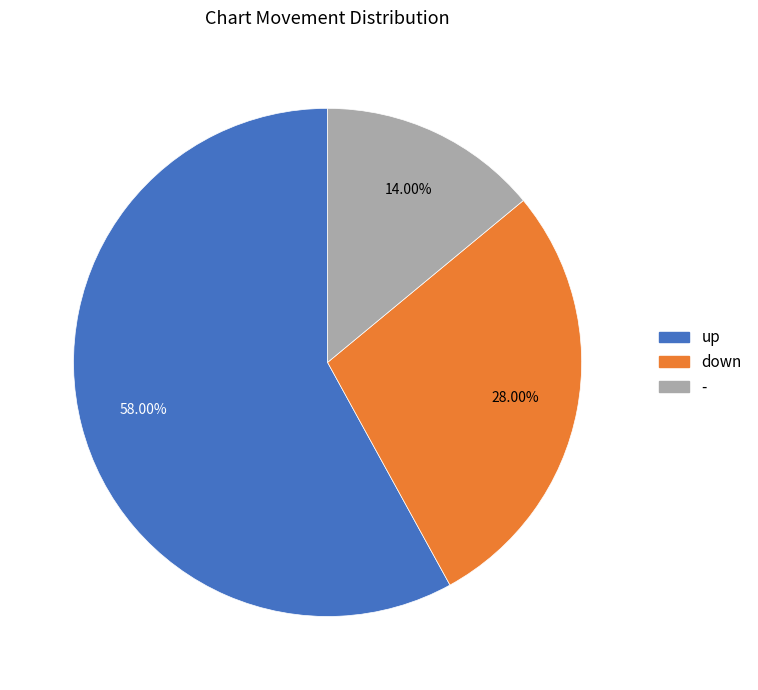

To the nearest percent, what portion does down represent?

28%